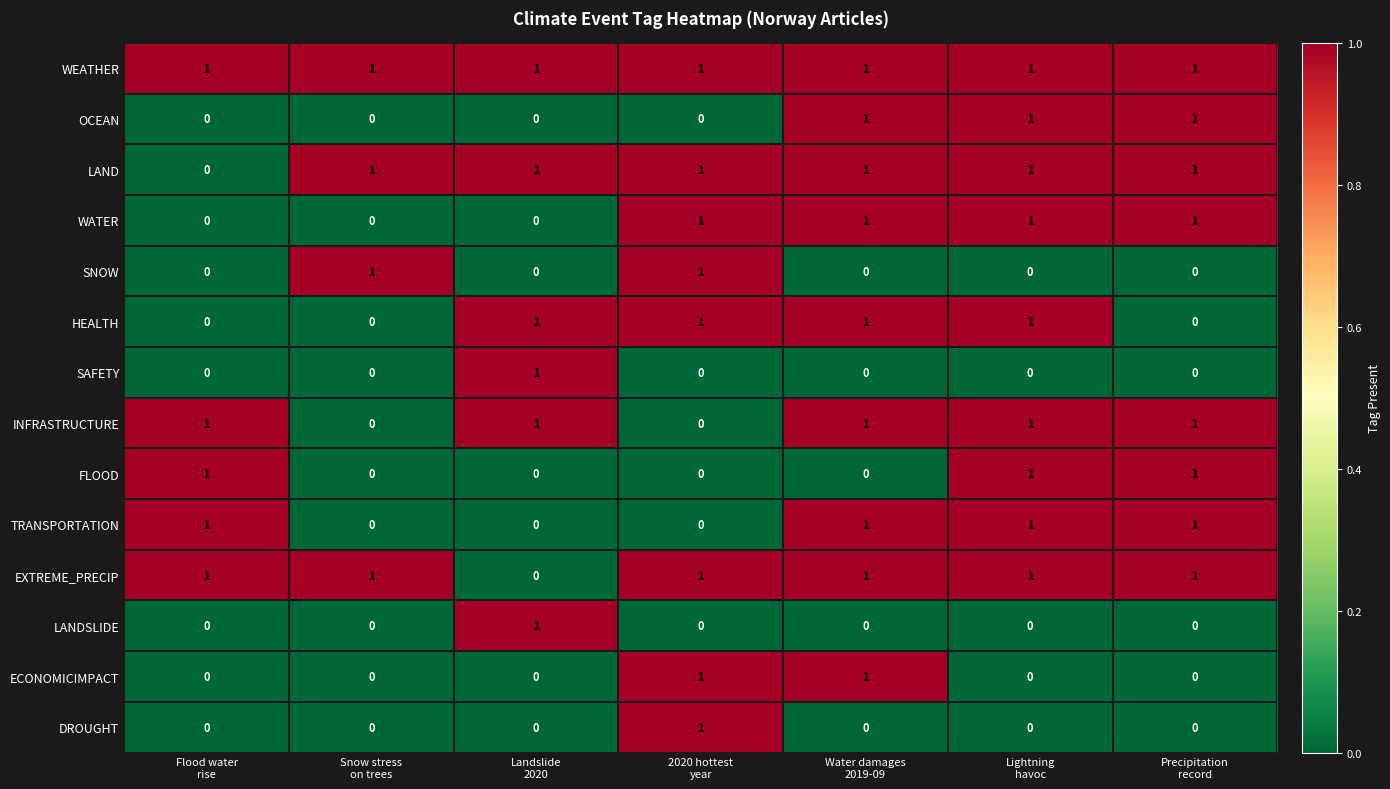

At how many categories does at least one series exceed 0?

7